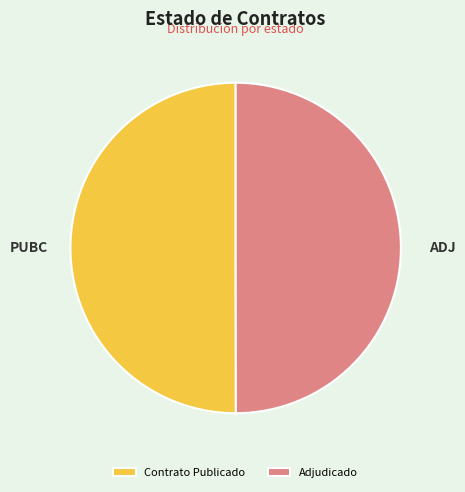

Approximately how many times larger is the value at ADJ compared to PUBC?

1.0